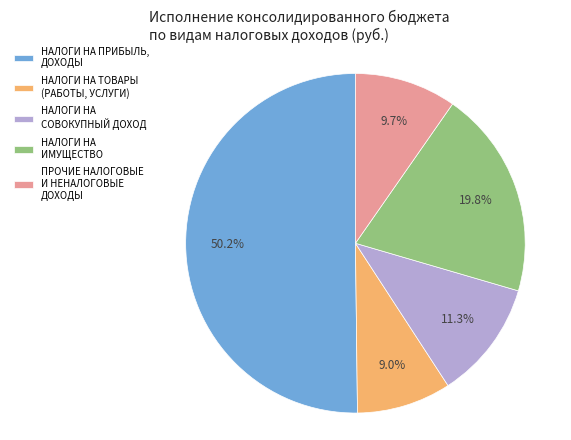

What percentage is the НАЛОГИ НА ТОВАРЫ (РАБОТЫ, УСЛУГИ) slice, to the nearest percent?

9%